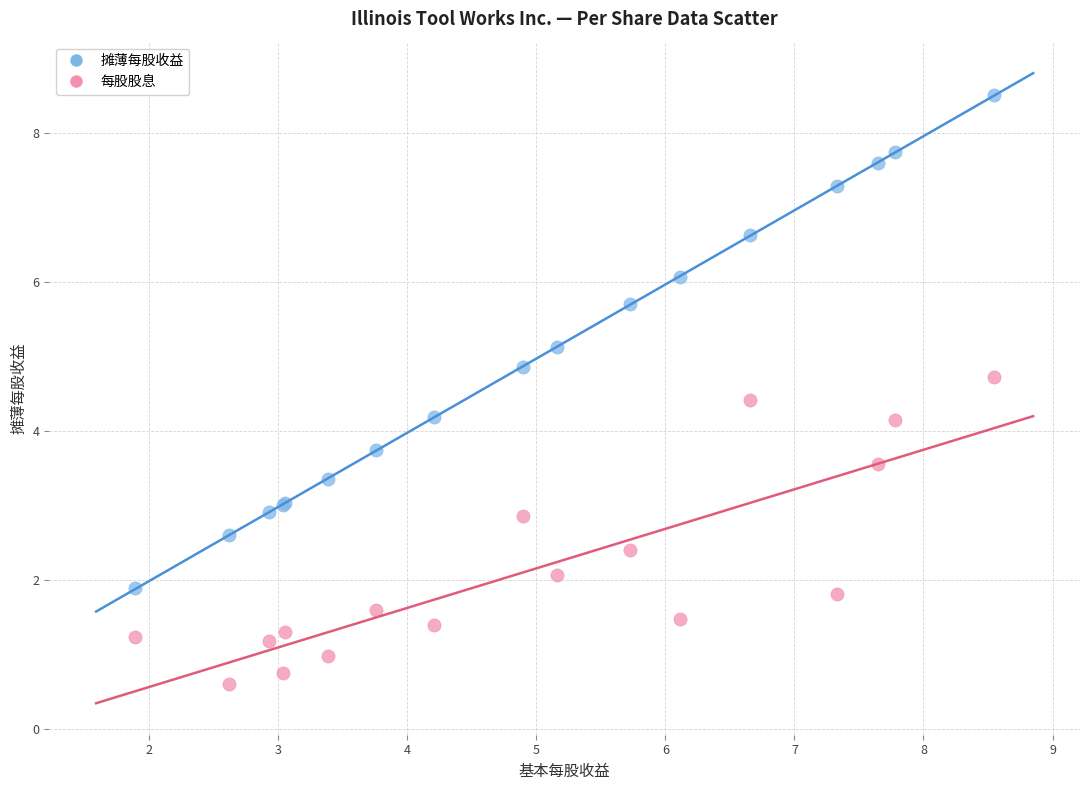

Which series has the largest Y range (max minus min)?

摊薄每股收益